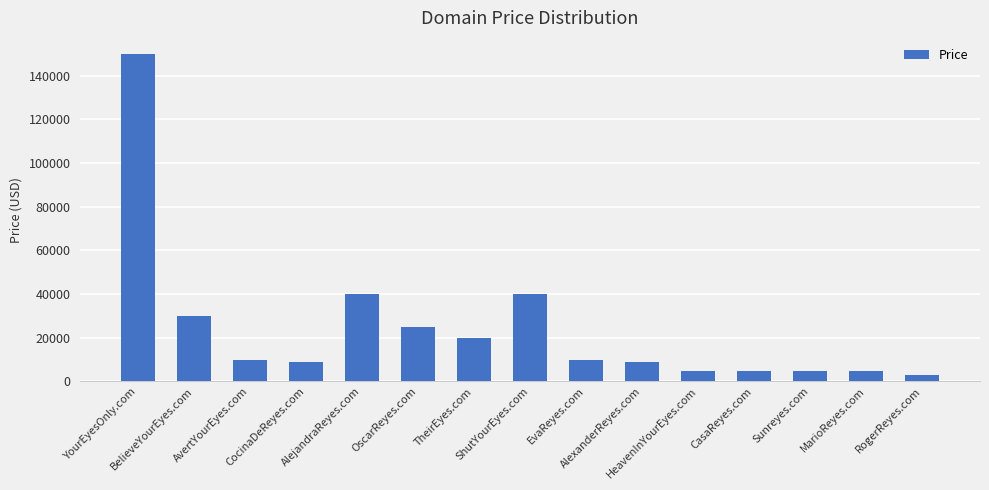

Are the bars grouped side by side (vs. stacked)?

No